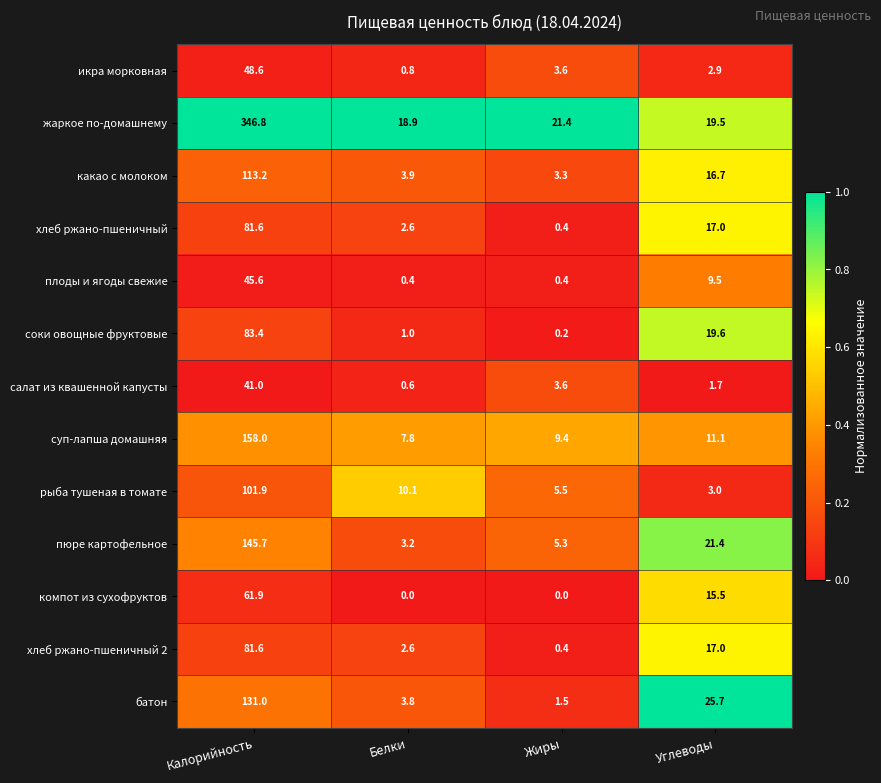

What is the maximum value shown in the chart?

346.8